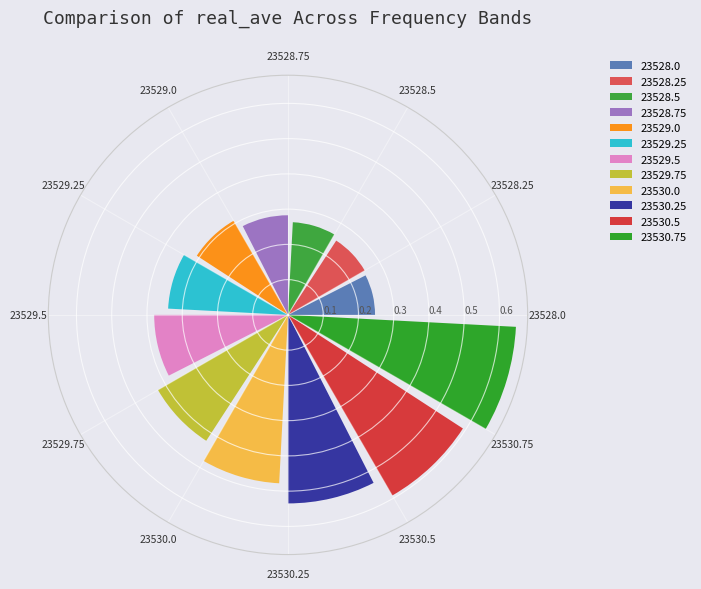

How many bars are there in total?

12